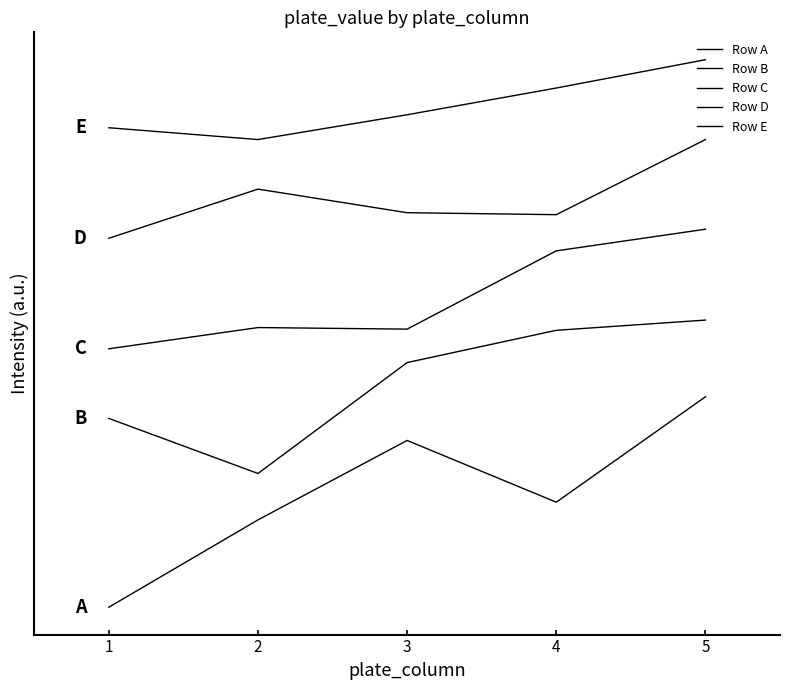

Does the chart have visible grid lines?

No